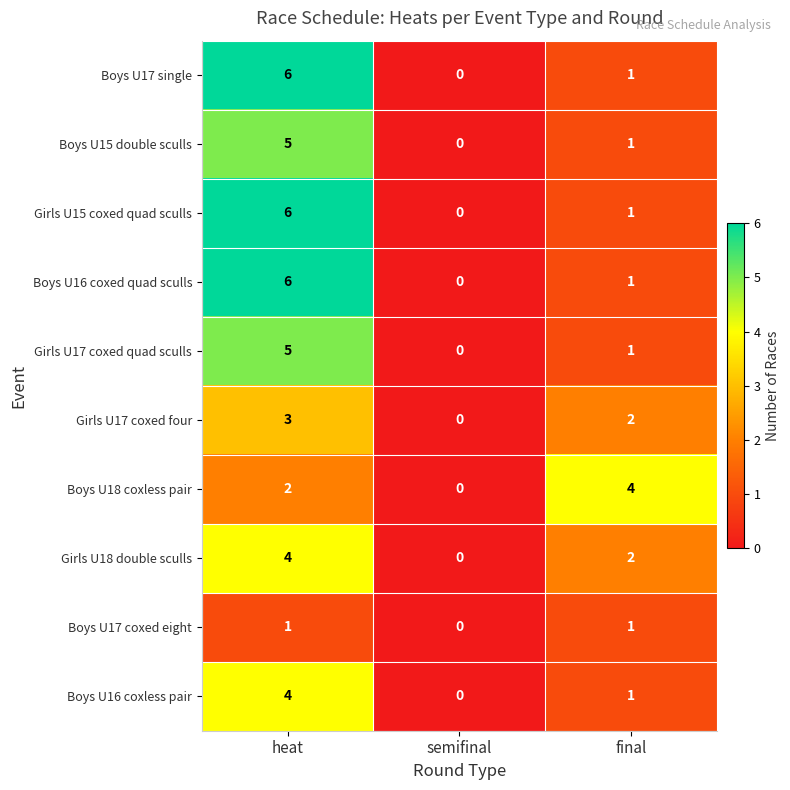

At which category is the sum across all series the highest?

heat